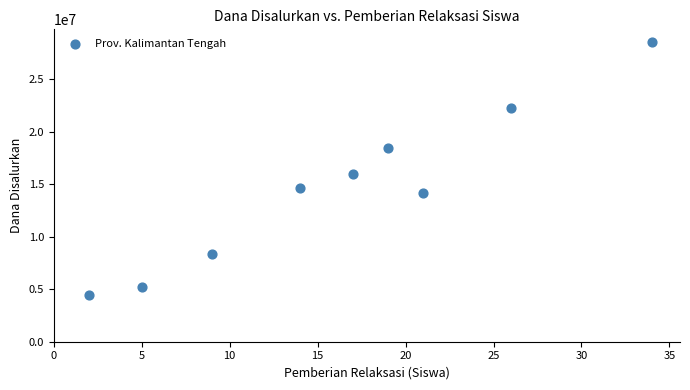

What Y value in the scatter plot is closest to 16537500?

15975000